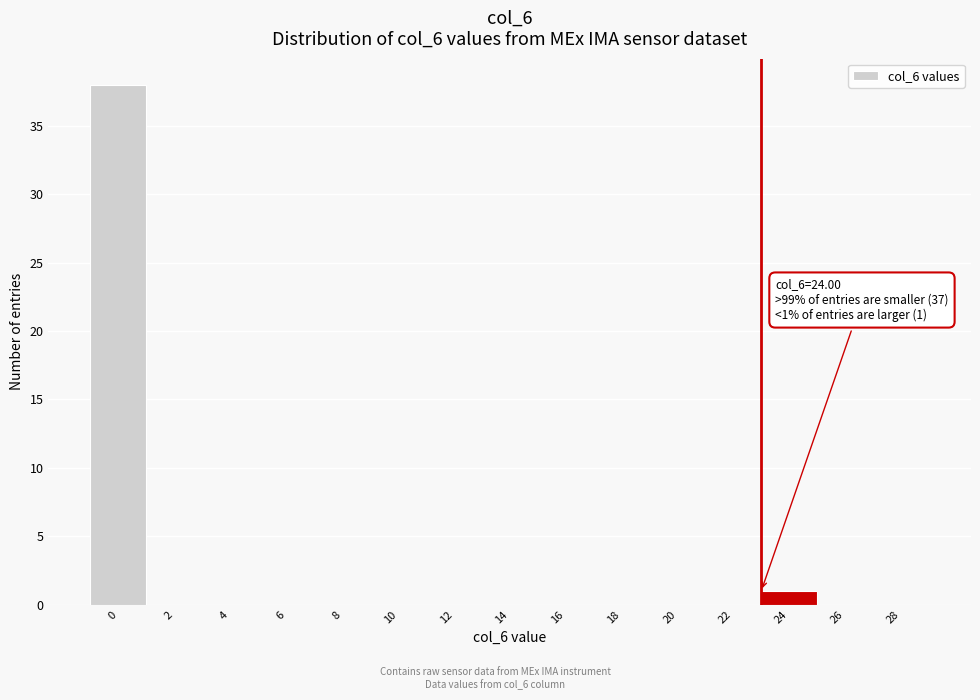

Reading left to right, extract all data points from this chart.

0=38	2=0	4=0	6=0	8=0	10=0	12=0	14=0	16=0	18=0	20=0	22=0	24=1	26=0	28=0